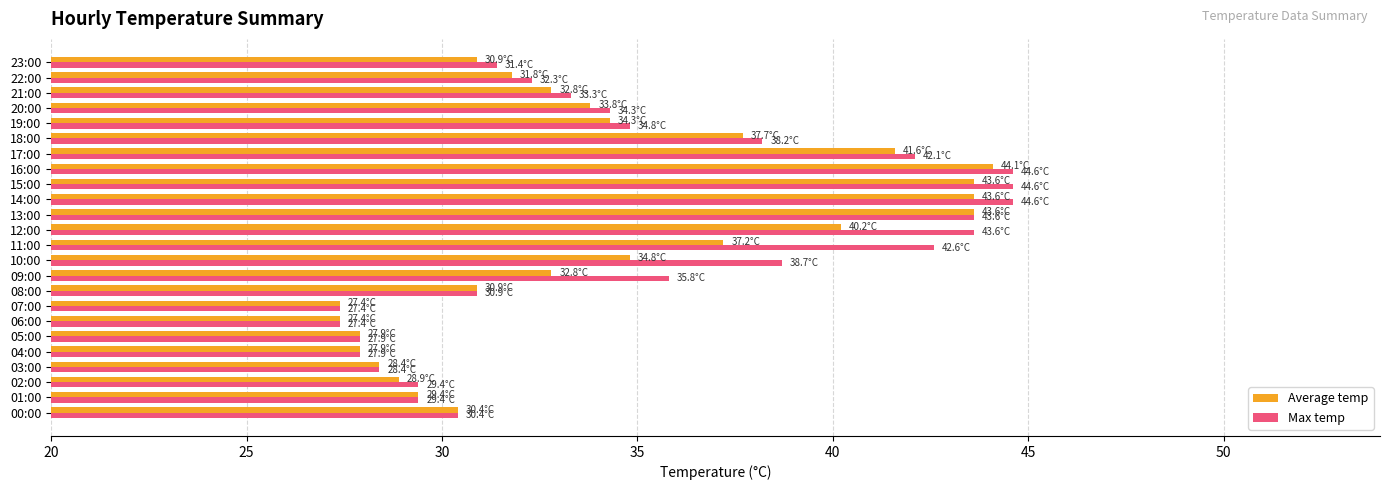

What is the highest value of the Max temp series?

44.6